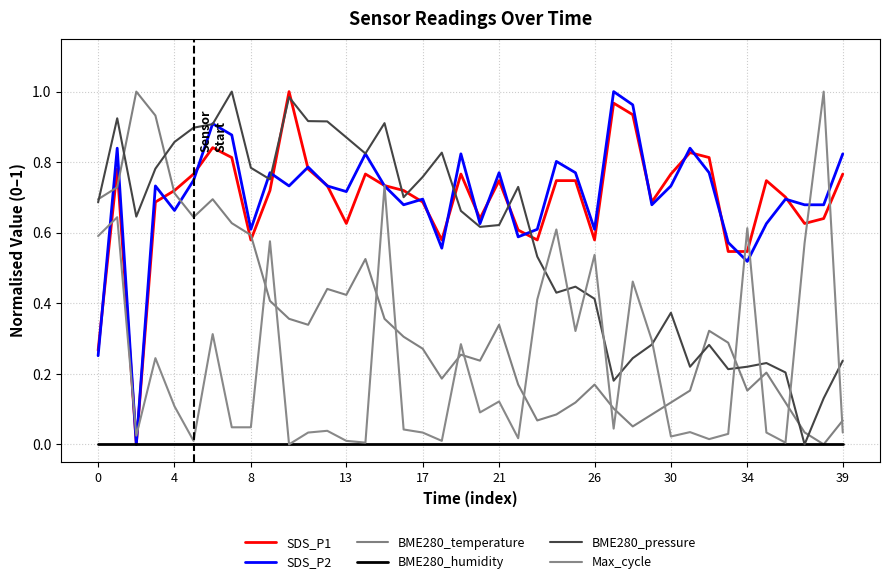

True or false: BME280_pressure and SDS_P1 intersect in this chart.

True